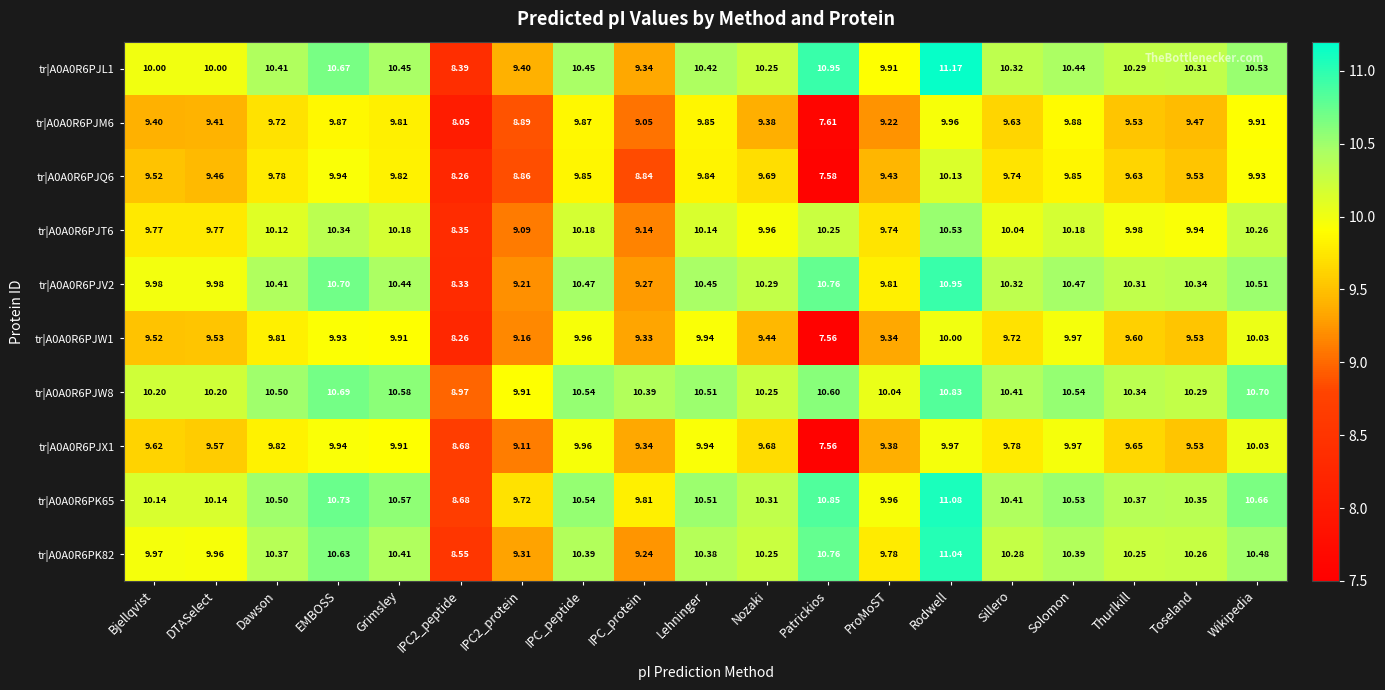

At which label does tr|A0A0R6PJX1 first exceed 9?

Bjellqvist